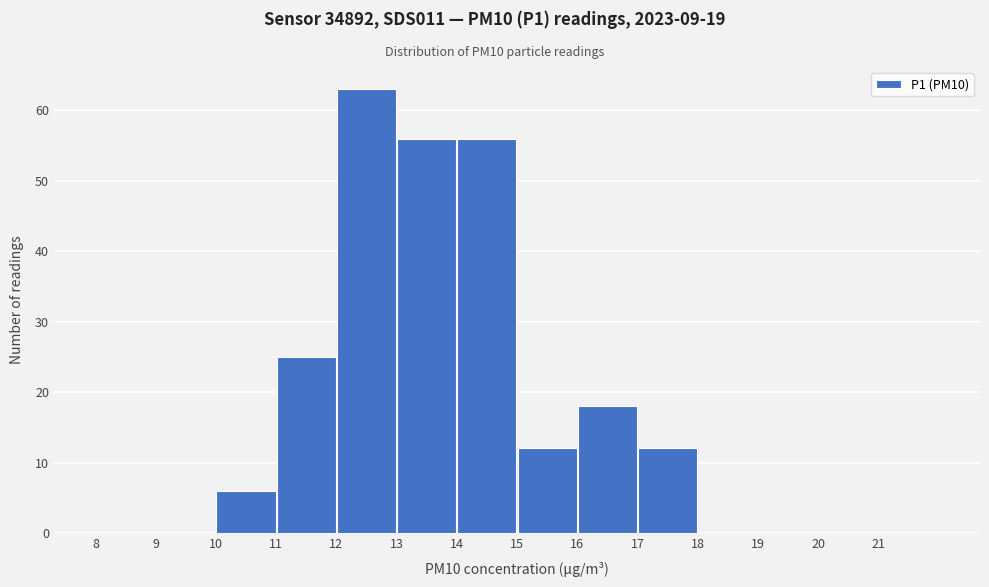

Which range on the x-axis has the tallest bar?

12 to 13